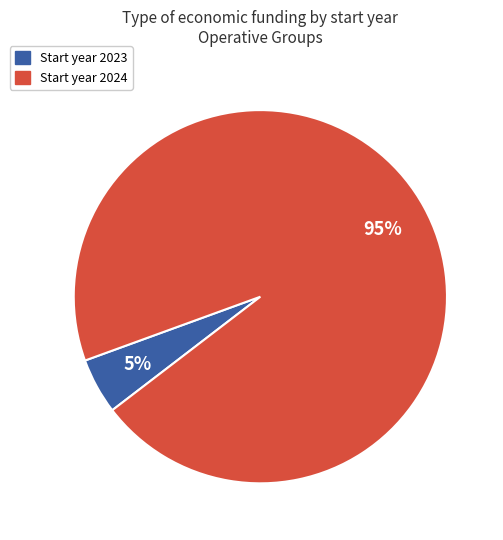

To the nearest percent, what is the difference between the largest and smallest slice percentages?

90%